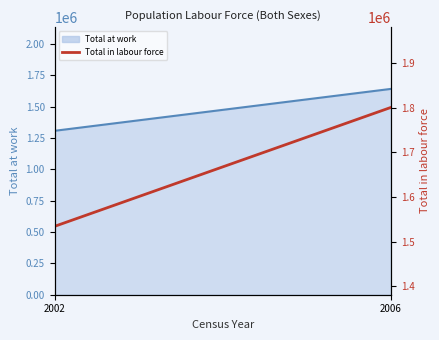

The chart shows a value of 1142905 at 2006. True or false?

False